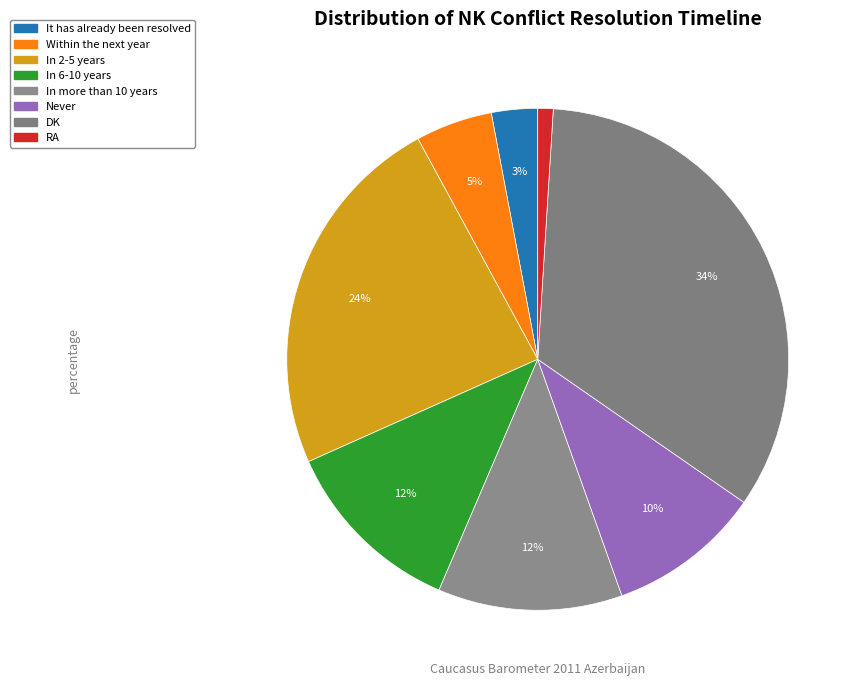

True or false: DK accounts for 34% of the total.

True